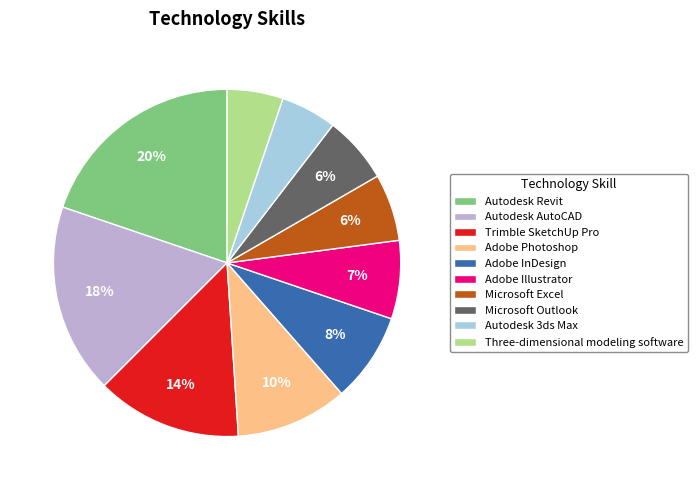

Which category has the biggest portion of the pie?

Autodesk Revit